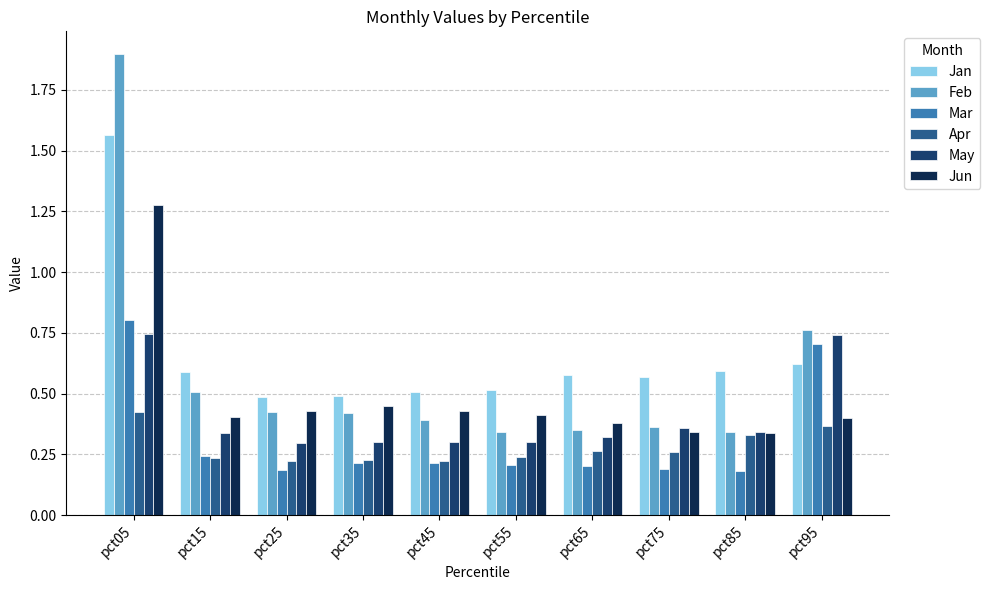

What is the difference between the maximum and second lowest values in the Jan series?

1.1